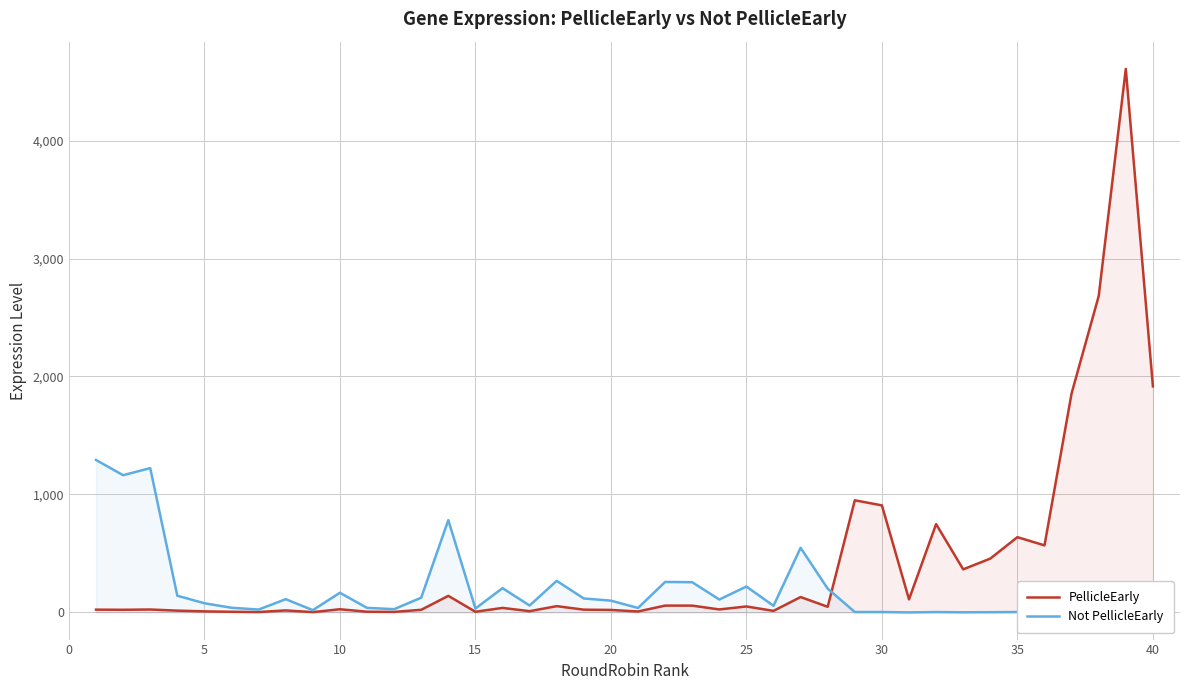

Which series changed the most between 20 and 25?

Not PellicleEarly